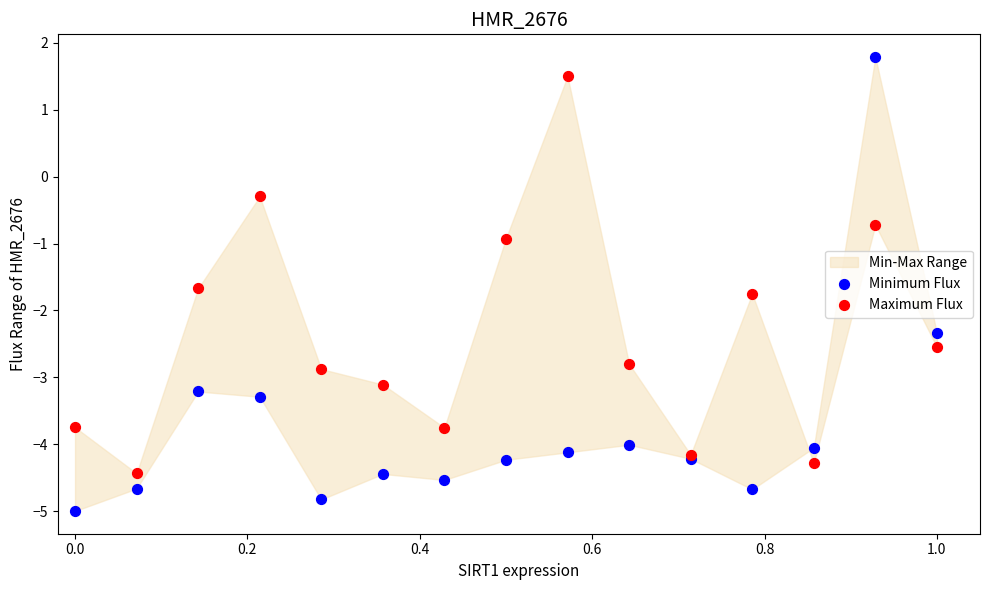

Which series has the largest Y range (max minus min)?

Minimum Flux